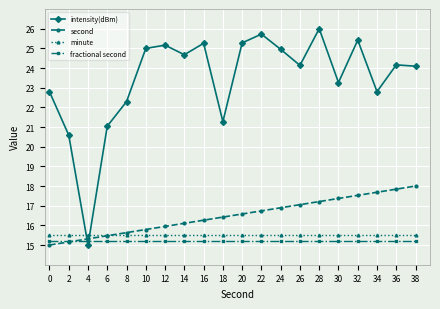

What is the difference between the intensity(dBm) values at 34 and 10?

2.2